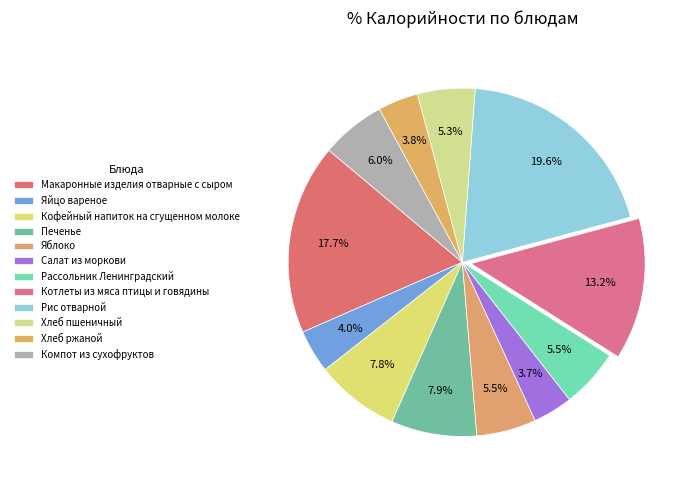

Rank the categories by value from highest to lowest.

Рис отварной, Макаронные изделия отварные с сыром, Котлеты из мяса птицы и говядины, Печенье, Кофейный напиток на сгущенном молоке, Компот из сухофруктов, Яблоко, Рассольник Ленинградский, Хлеб пшеничный, Яйцо вареное, Хлеб ржаной, Салат из моркови